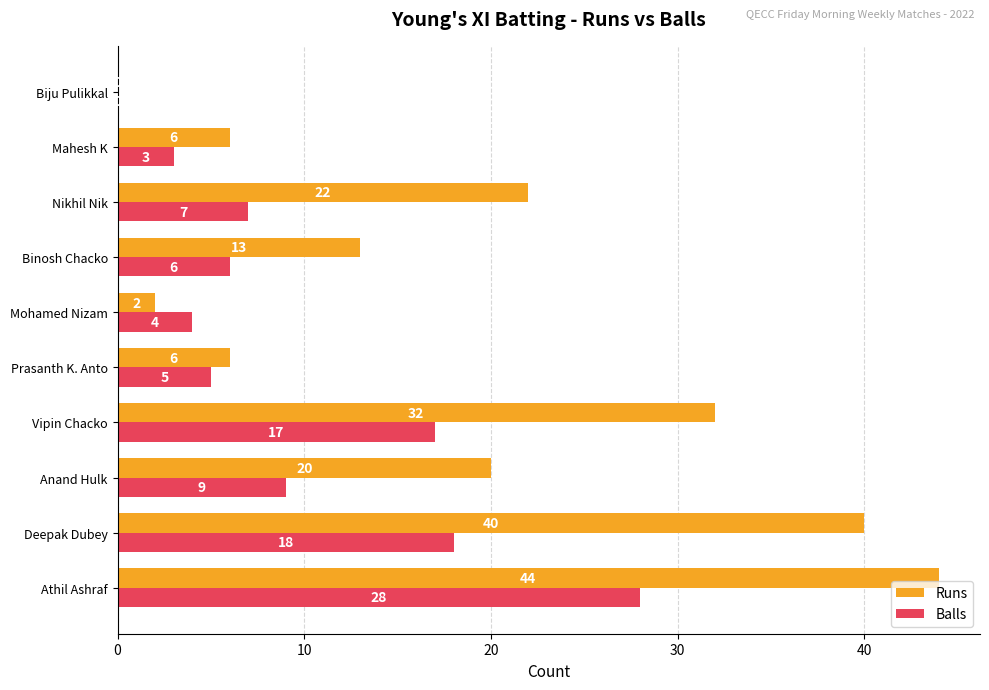

Between Vipin Chacko and Mahesh K, which series saw the biggest shift?

Runs